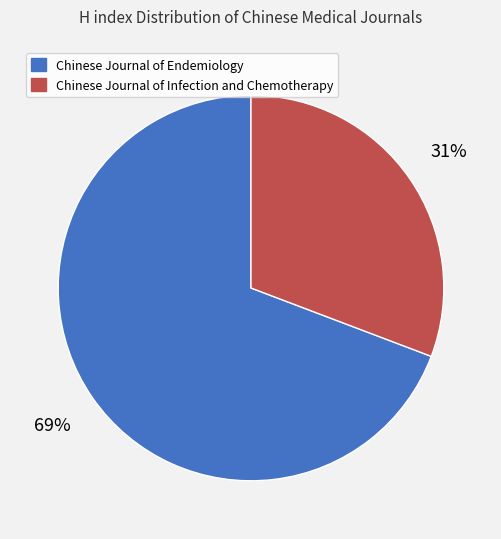

Which category has the biggest portion of the pie?

Chinese Journal of Endemiology